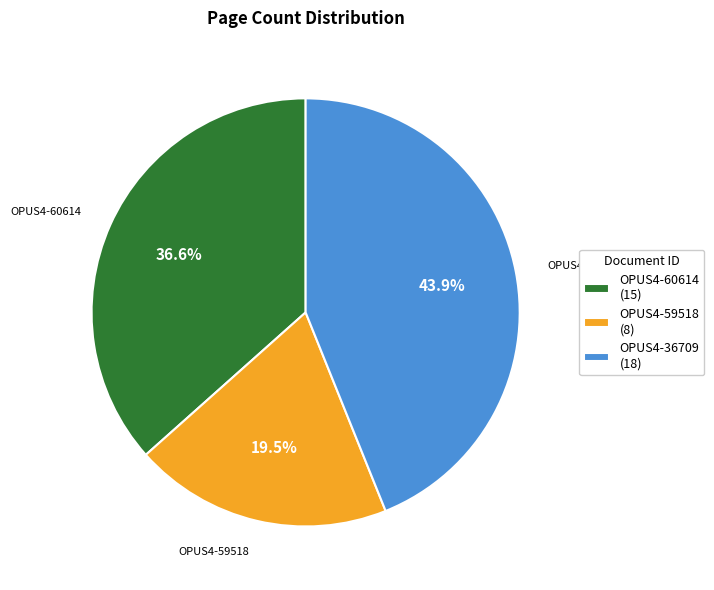

To the nearest percent, what is the difference between the largest and smallest slice percentages?

24%